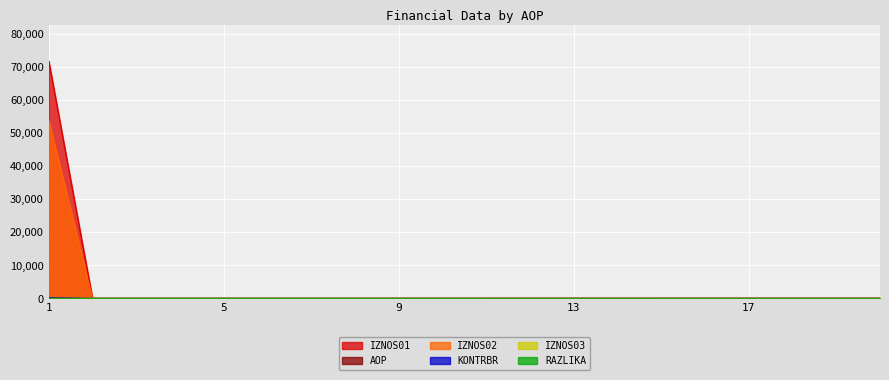

What is the greatest value displayed?

71777.1